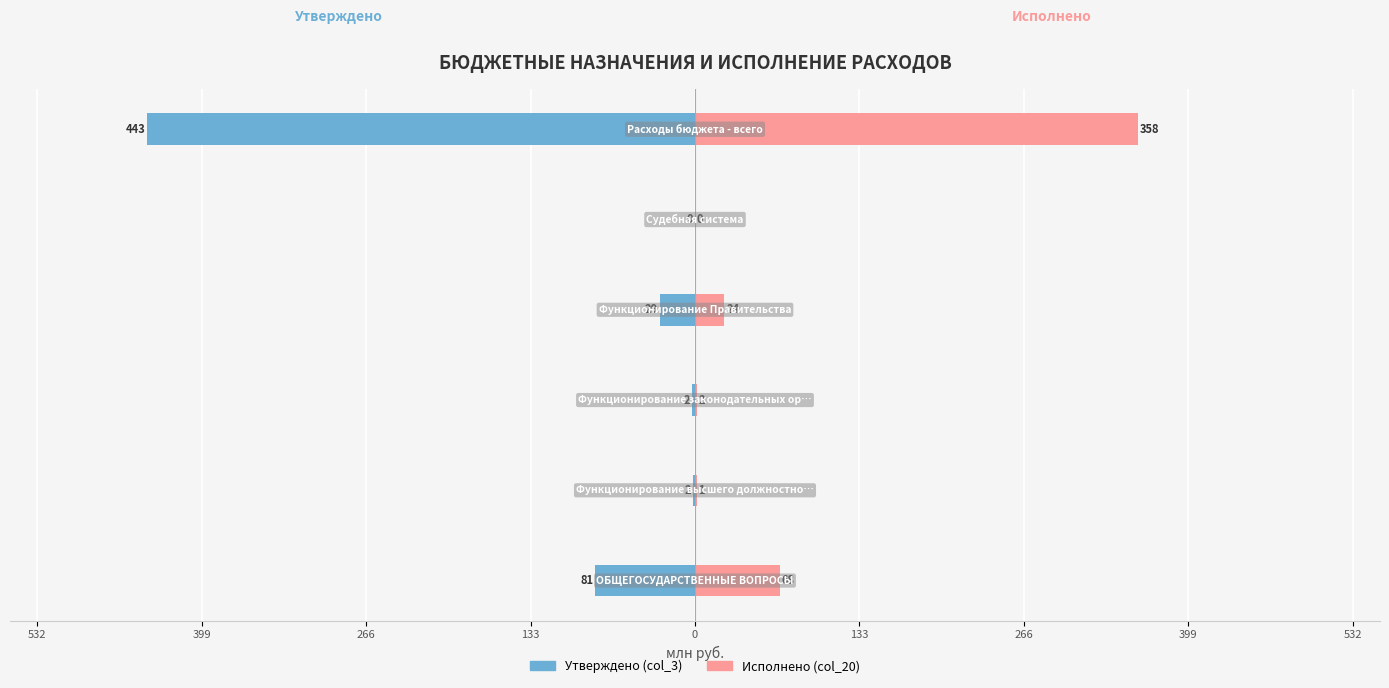

Rank the series at 133 from lowest to highest value.

Утверждено (col_3), Исполнено (col_20)